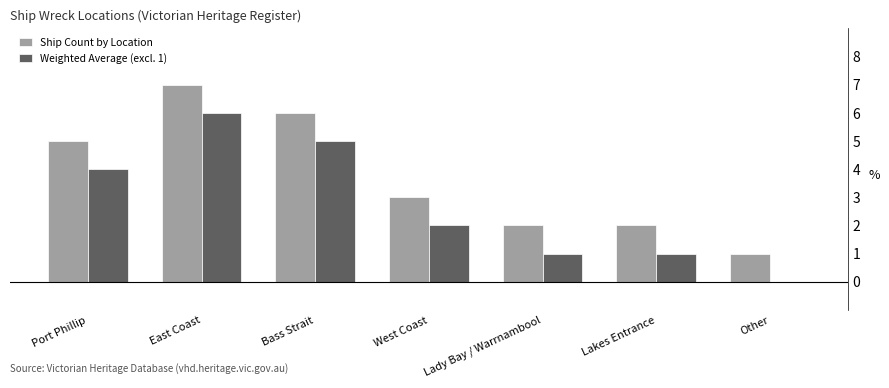

At which category is the sum across all series the highest?

East Coast